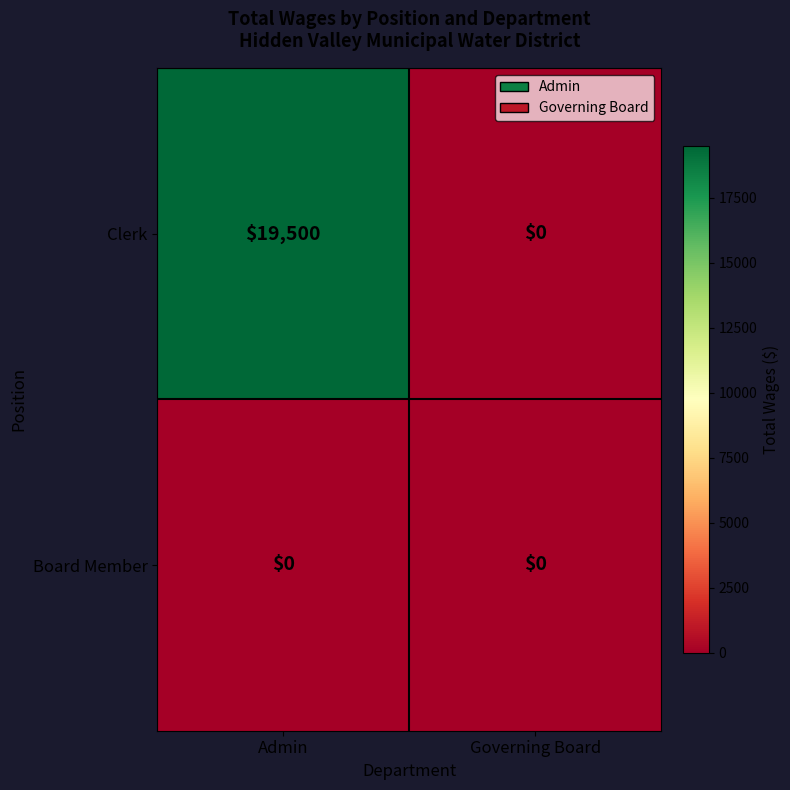

Which series has the largest total across all categories?

Clerk